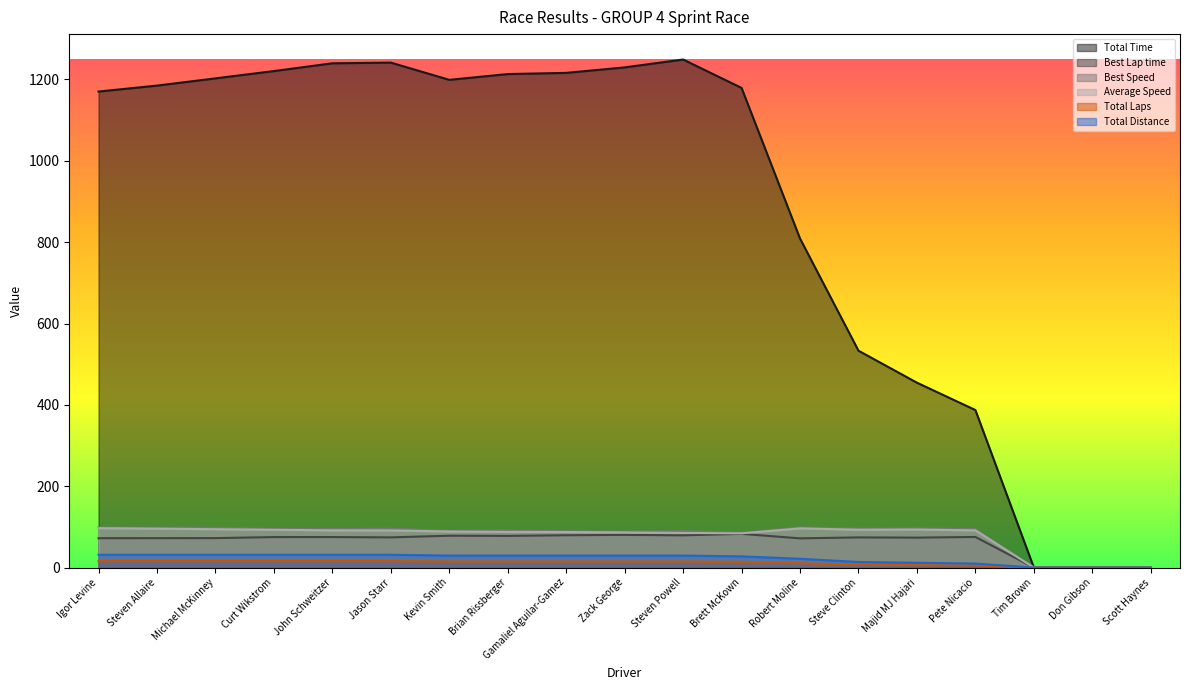

Is the value of Total Distance at Kevin Smith greater than the value of Total Time at Igor Levine?

No